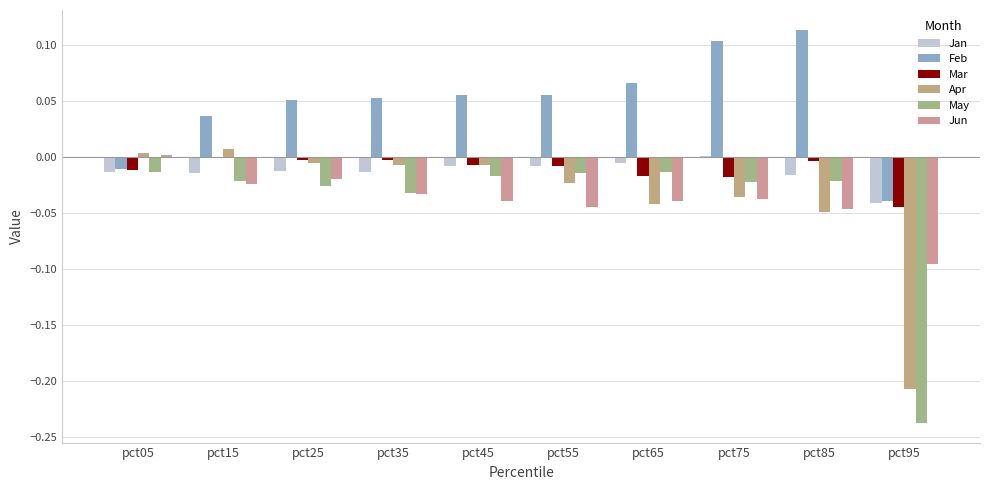

Between pct65 and pct15, which is larger?

pct65